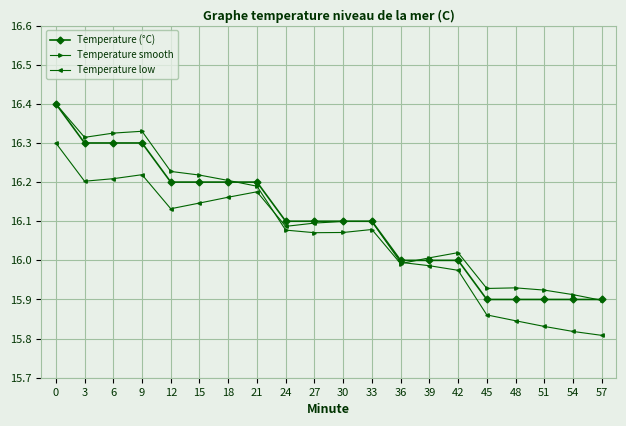

True or false: Temperature (°C) has a value of 7.5 at 42.

False